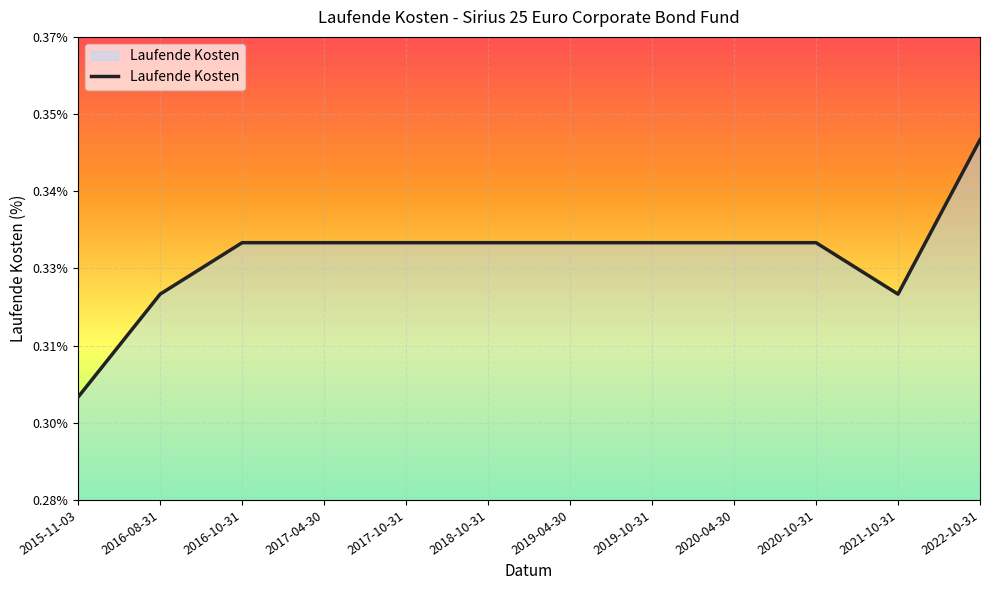

What is the label of the 7th point from the left?

2019-04-30